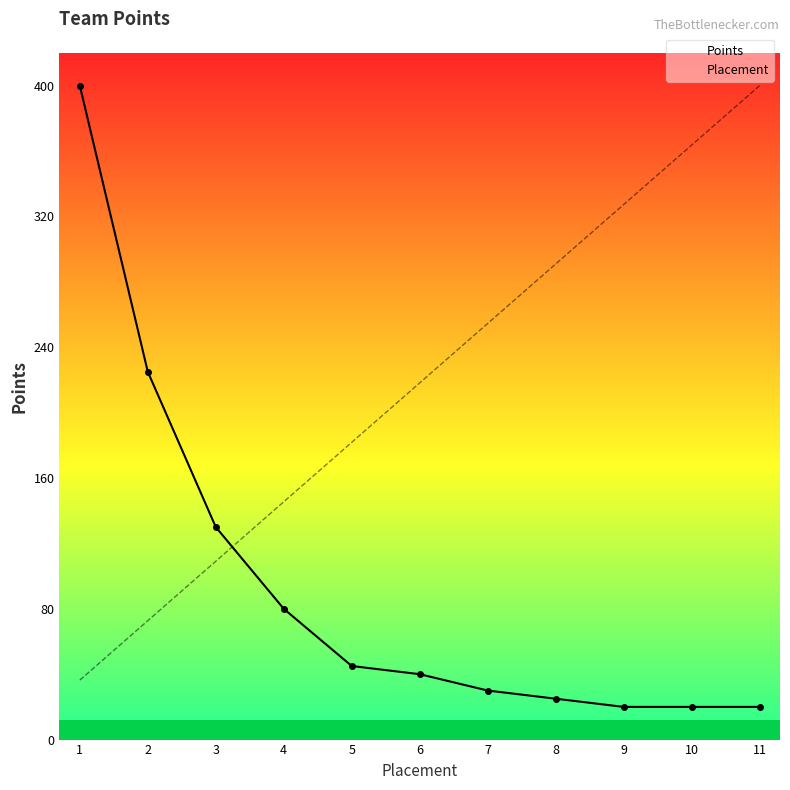

True or false: Placement has more than 0 points higher than both neighbors.

False